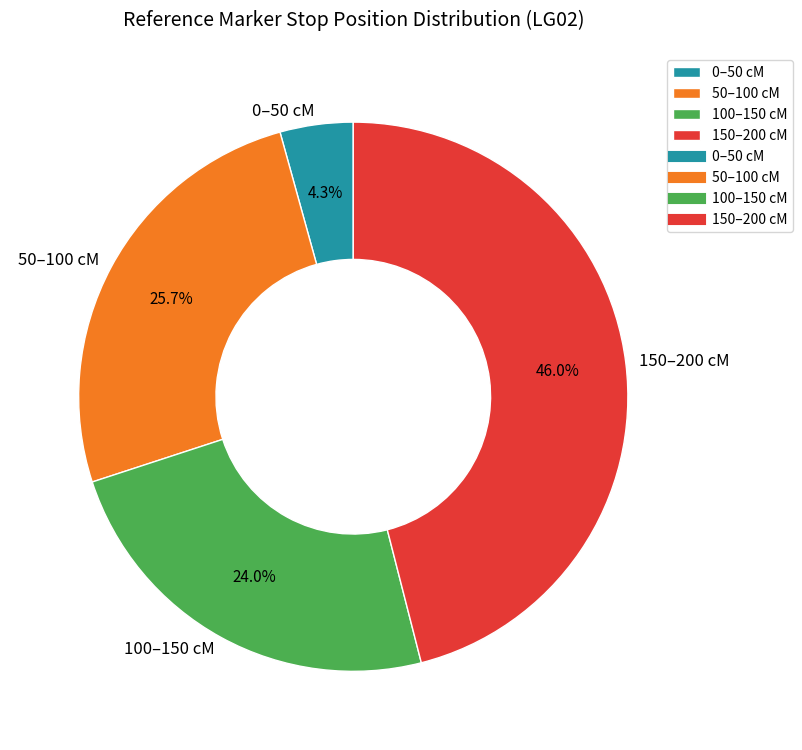

Which has a higher value, 150–200 cM or 100–150 cM?

150–200 cM